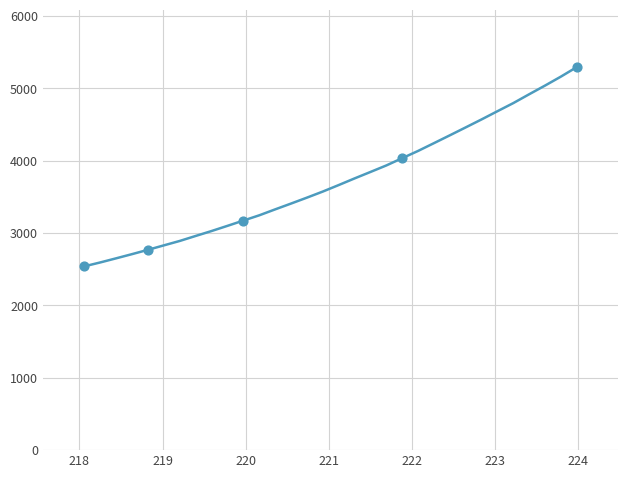

What is the difference between the maximum and minimum values?

2753.1